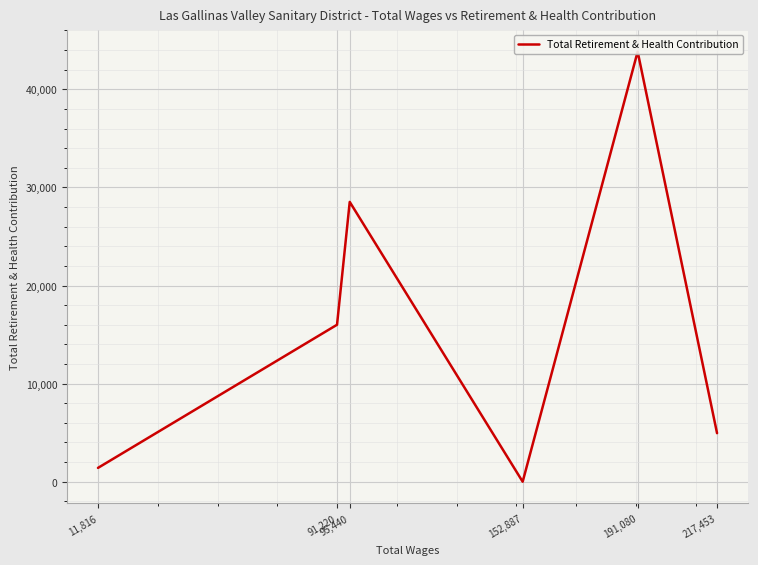

True or false: there are more than 0 points higher than both neighbors.

True